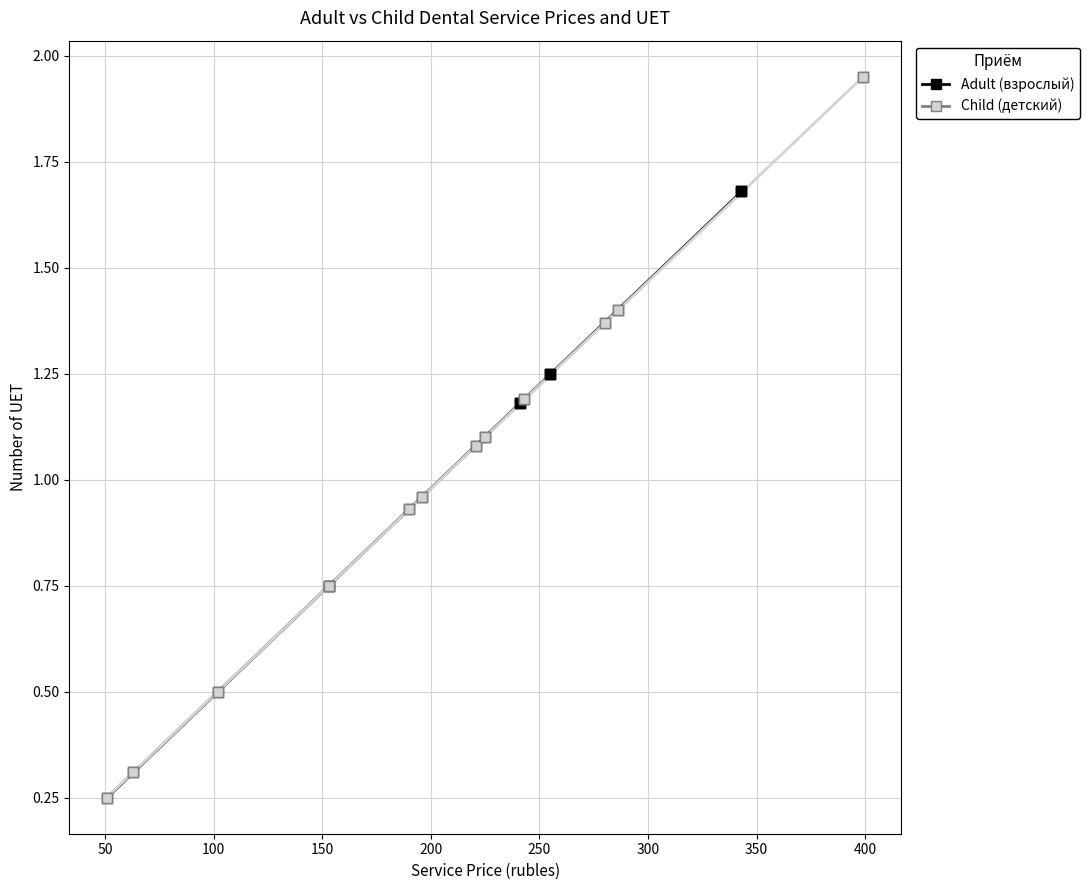

Which series has the largest Y range (max minus min)?

Child (детский)